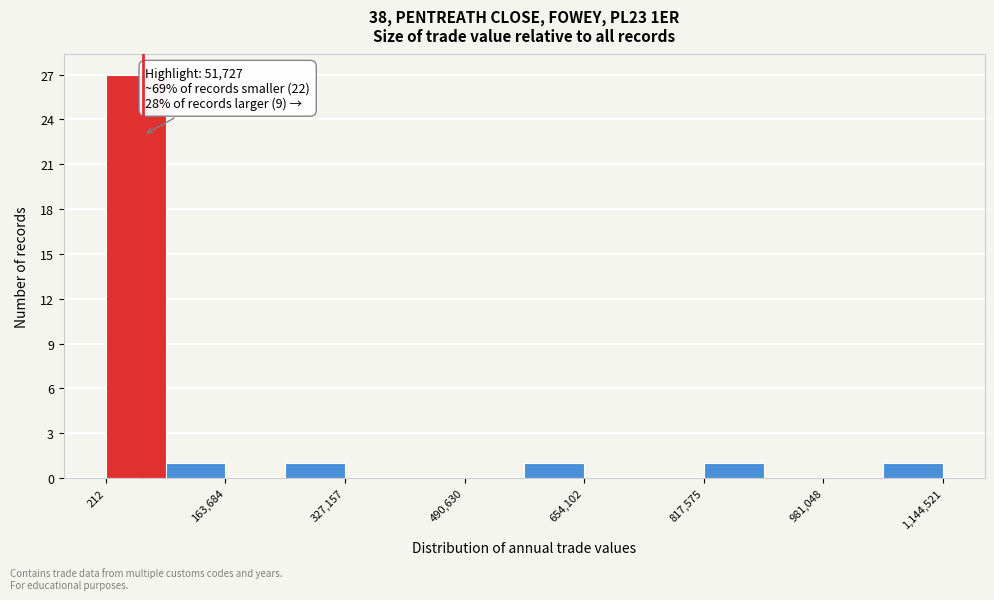

Over which range of the x-axis is the bar tallest?

0 to 80000